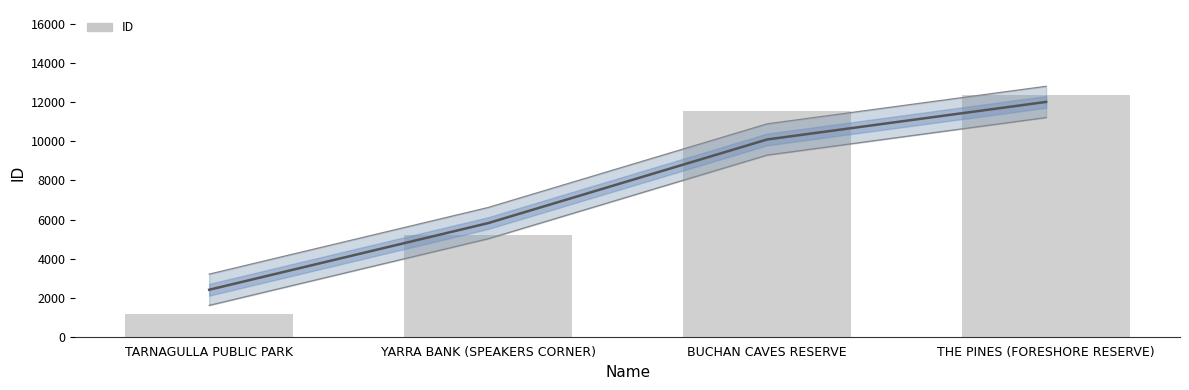

What is the sum of all values?

30345